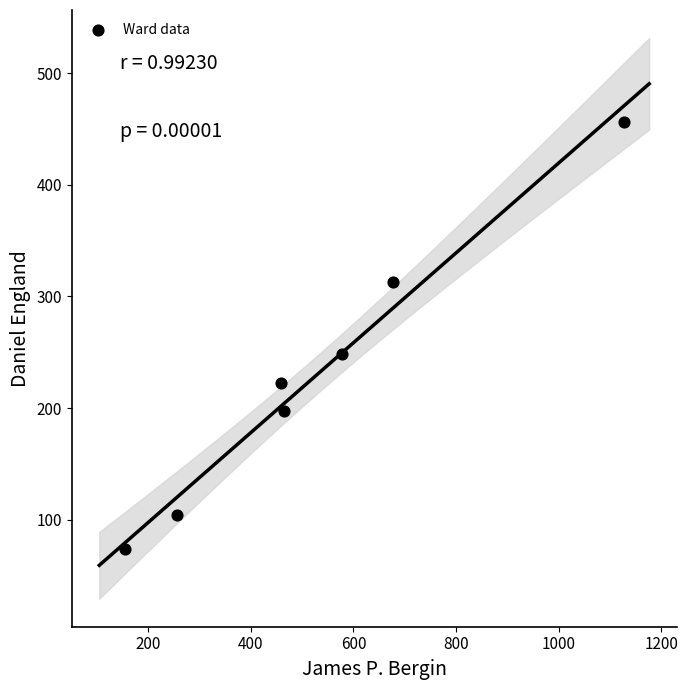

What is the average Y value?

231